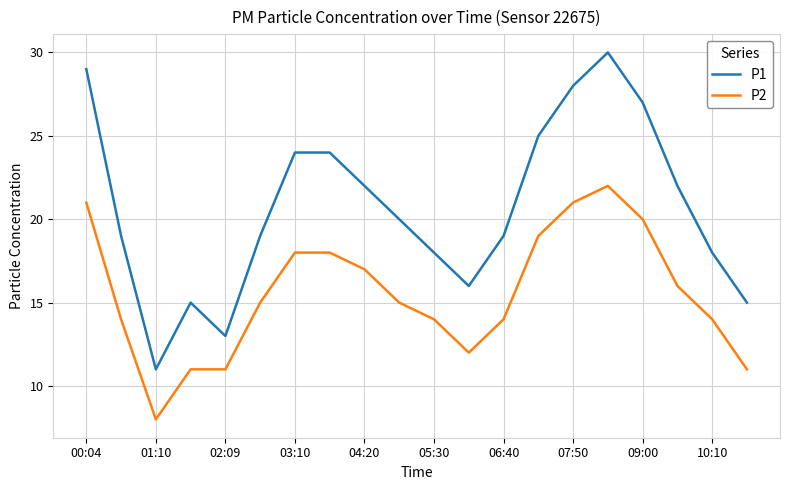

True or false: P1 and P2 cross at least once.

False